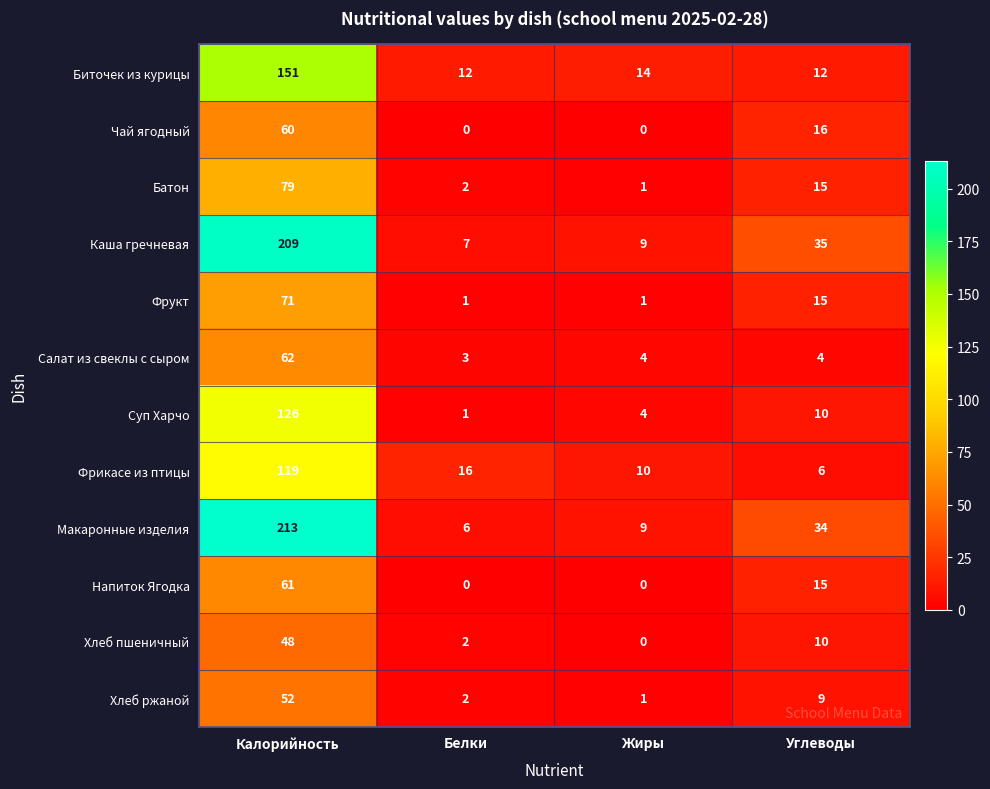

What is the total value across all series at Углеводы?

181